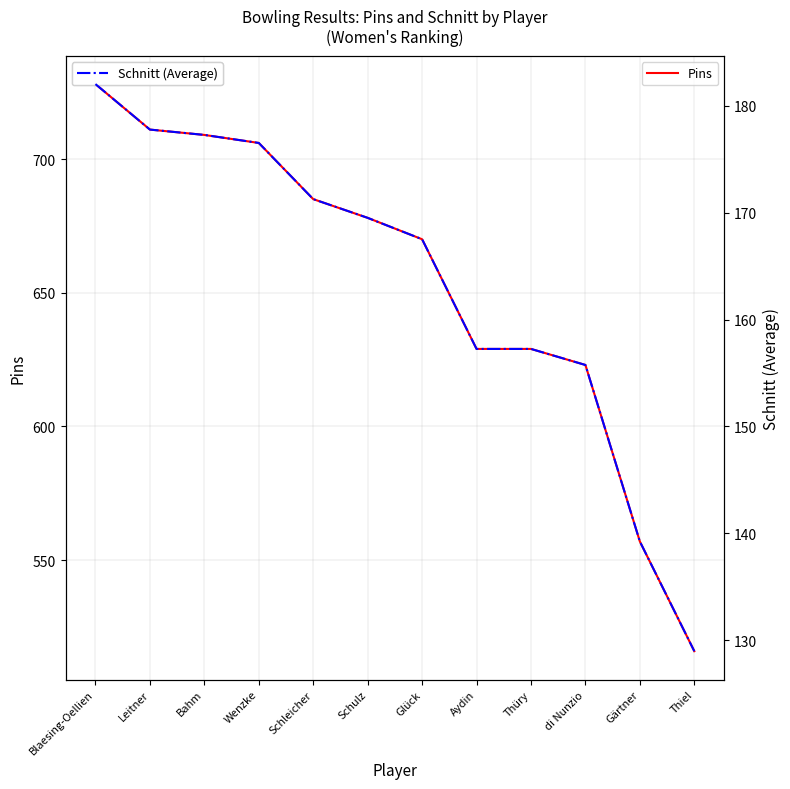

What is the difference between the second highest and second lowest values in the Schnitt (Average) series?

38.5